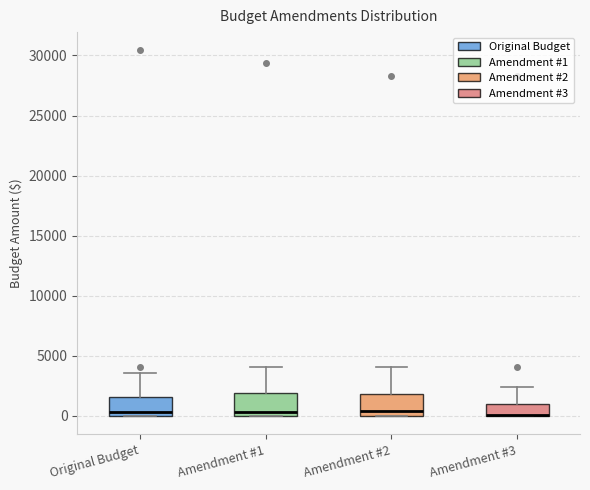

Where is the upper edge of the box for Amendment #3 on the y-axis? The values are not printed on the chart, so give them approximately, as read against the axis.

1000